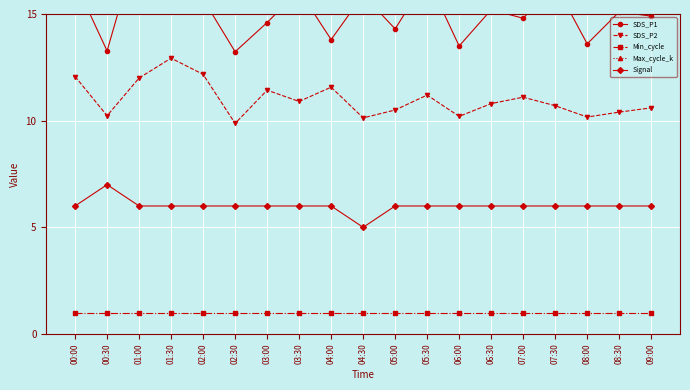

Between 01:00 and 03:30, which series saw the biggest shift?

SDS_P1